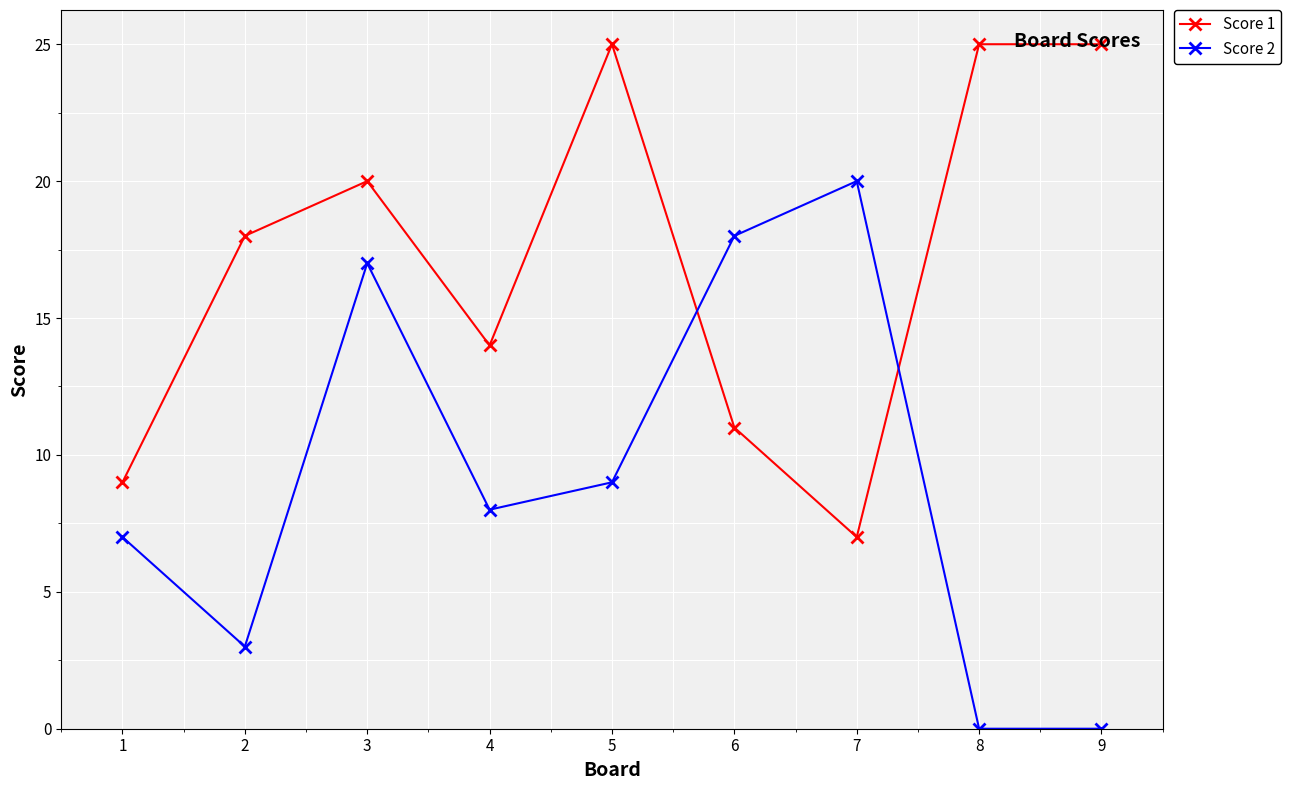

Where is Score 2 nearest to the value 10?

5